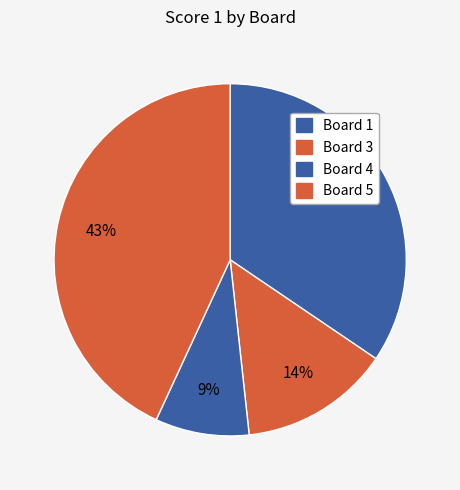

Does any single category account for the majority?

No